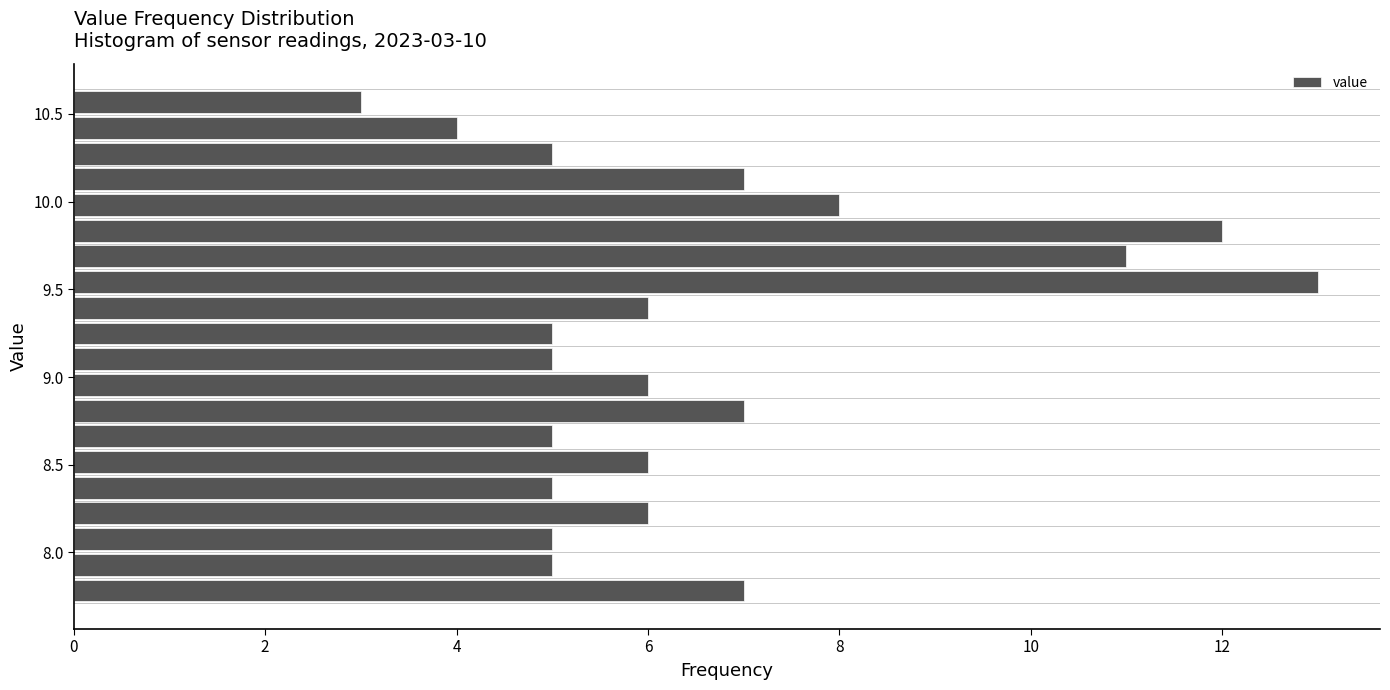

Around what value on the y-axis is the longest bar? Give the approximate position of its centre, as read against the axis.

9.55